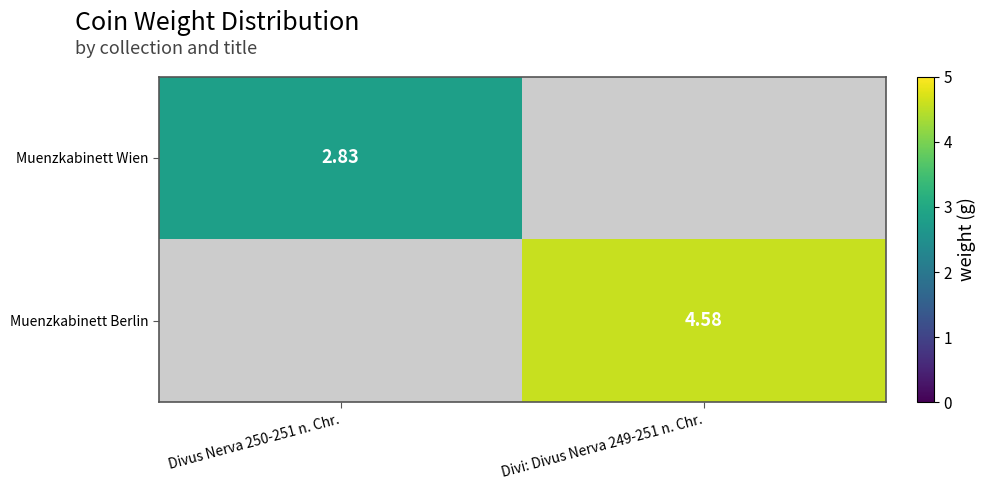

The Muenzkabinett Berlin series shows -1.7 at Divus Nerva 250-251 n. Chr.. True or false?

False